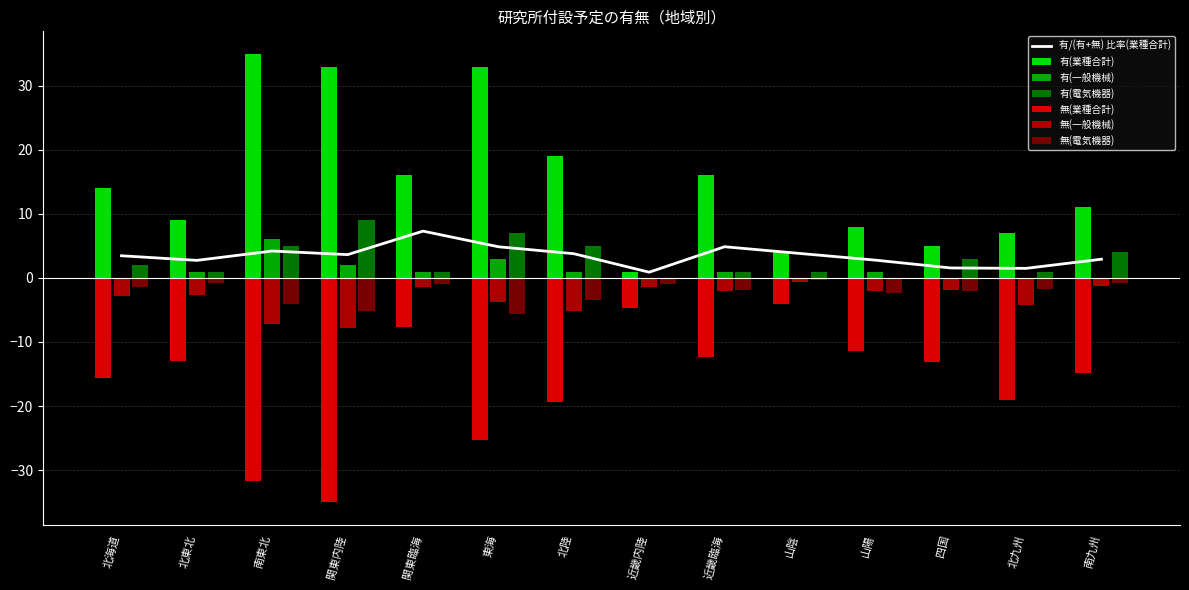

Does the chart contain stacked bars?

No